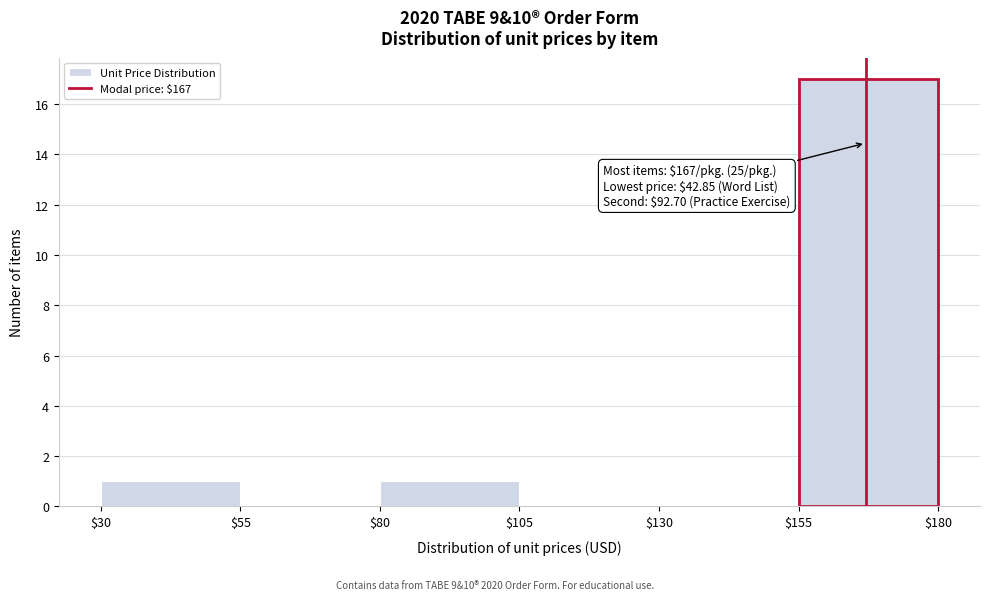

Over which range of the x-axis is the bar tallest?

$155 to $180